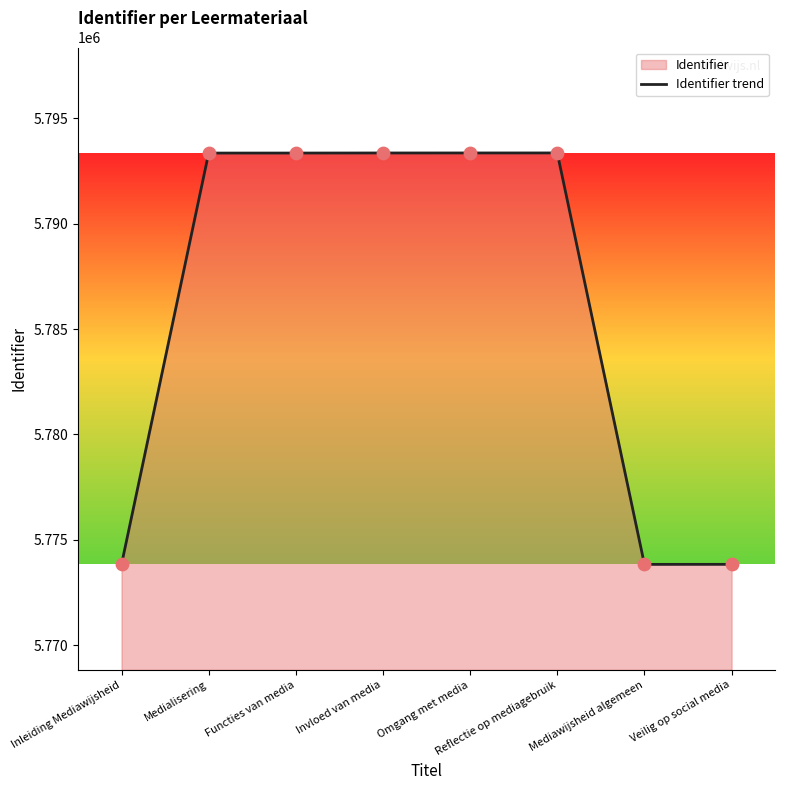

What is the change in value from Inleiding Mediawijsheid to Mediawijsheid algemeen?

+1